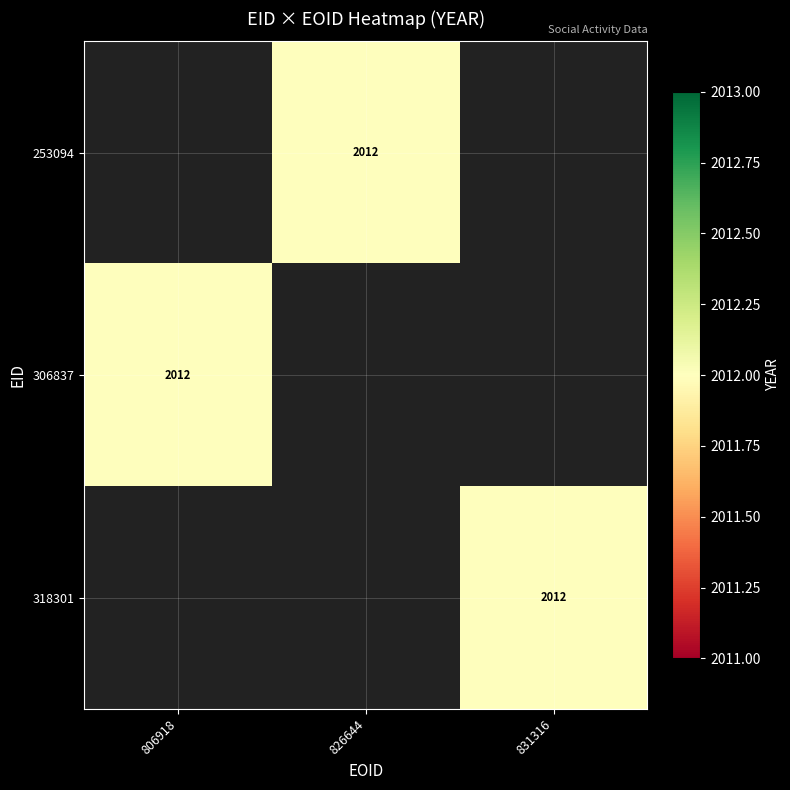

How many categories are shown in the chart?

3